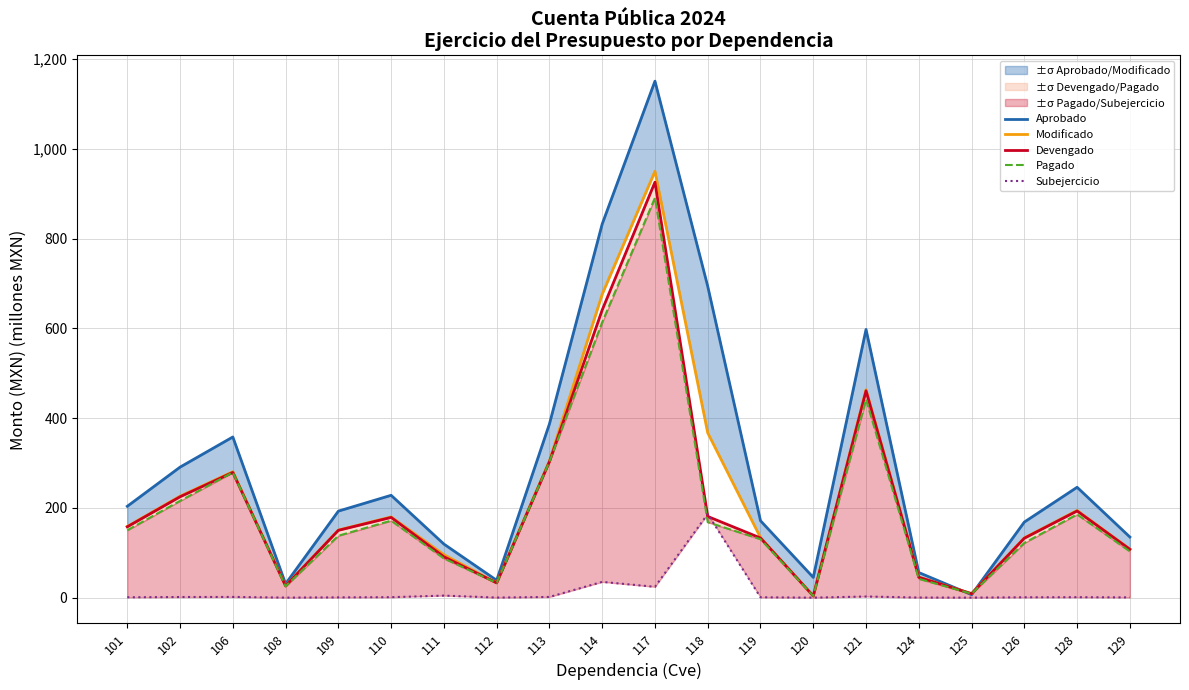

What is the sum of all Devengado values?

4274.3